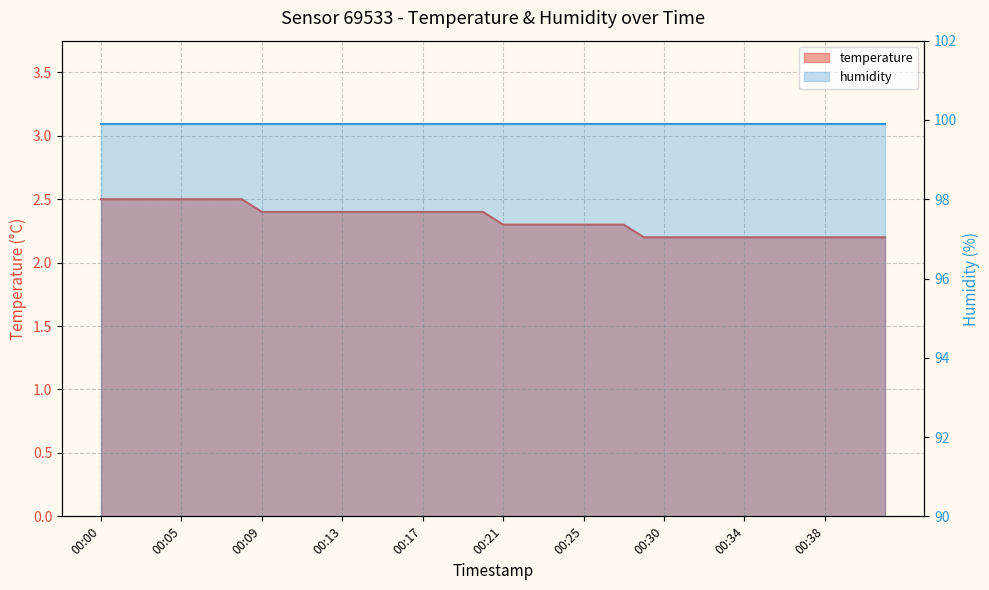

What is the sum of the values at 00:18 and 00:16?

4.8